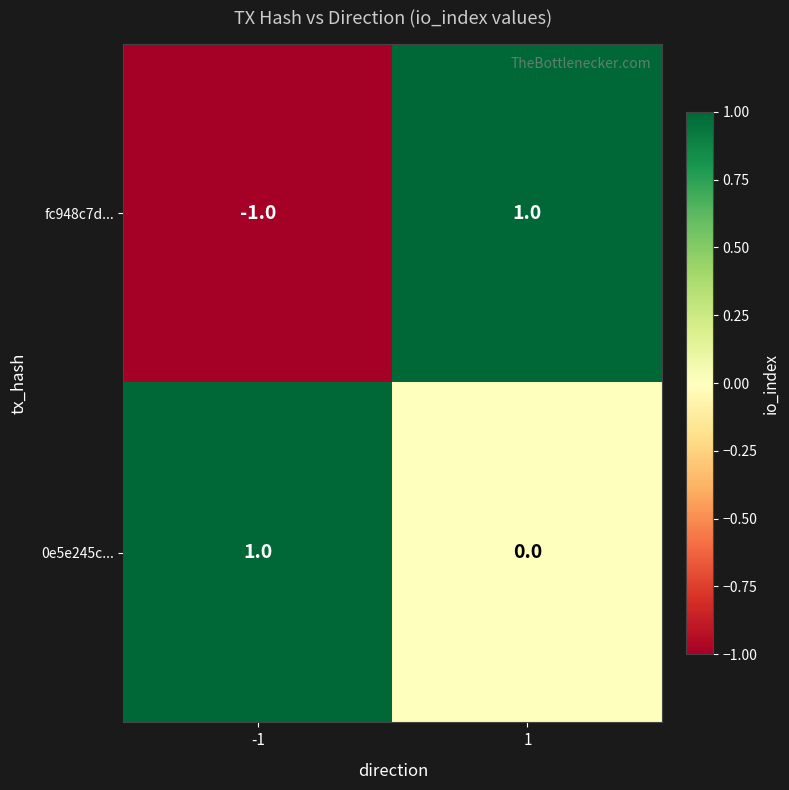

Count the number of categories in the chart.

2